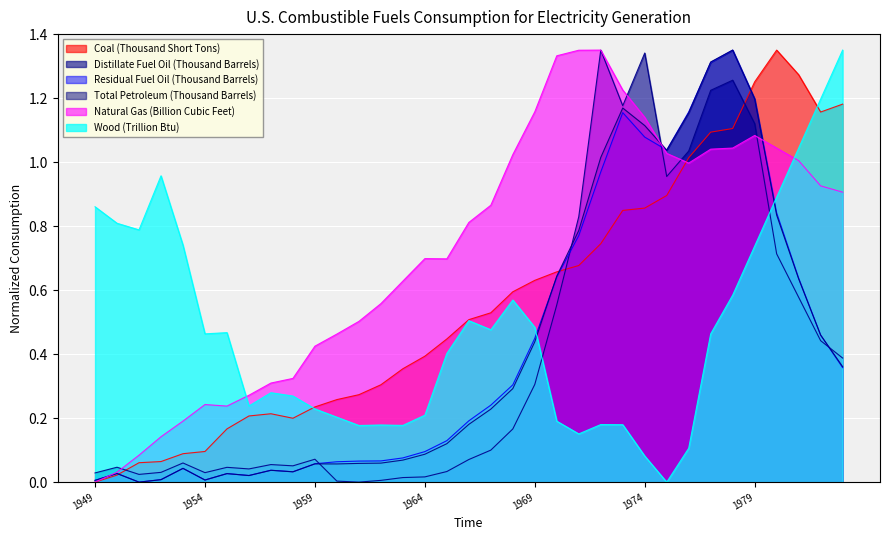

What is the difference between the Residual Fuel Oil (Thousand Barrels) values at 1964 and 1953?

0.1